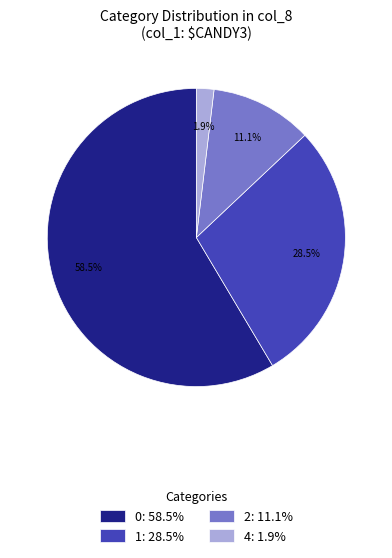

Approximately how many times larger is the value at 0: 58.5% compared to 2: 11.1%?

5.3